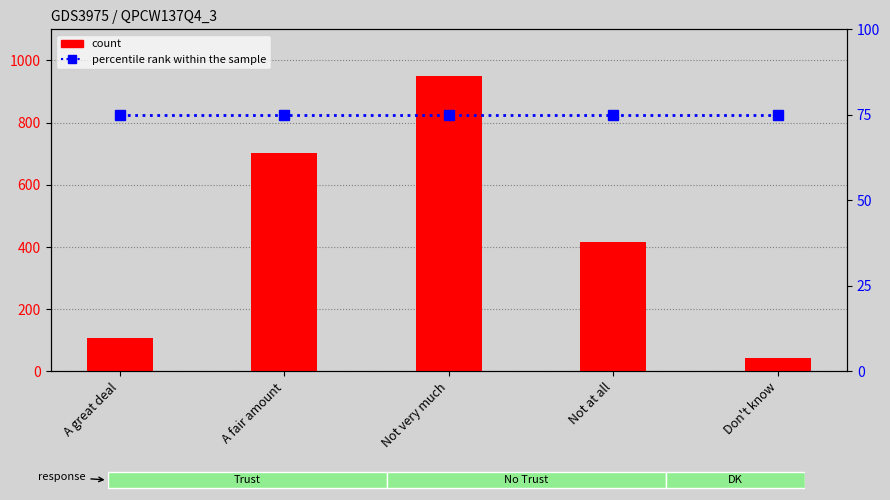

Between Not very much and Not at all, which series saw the biggest shift?

count